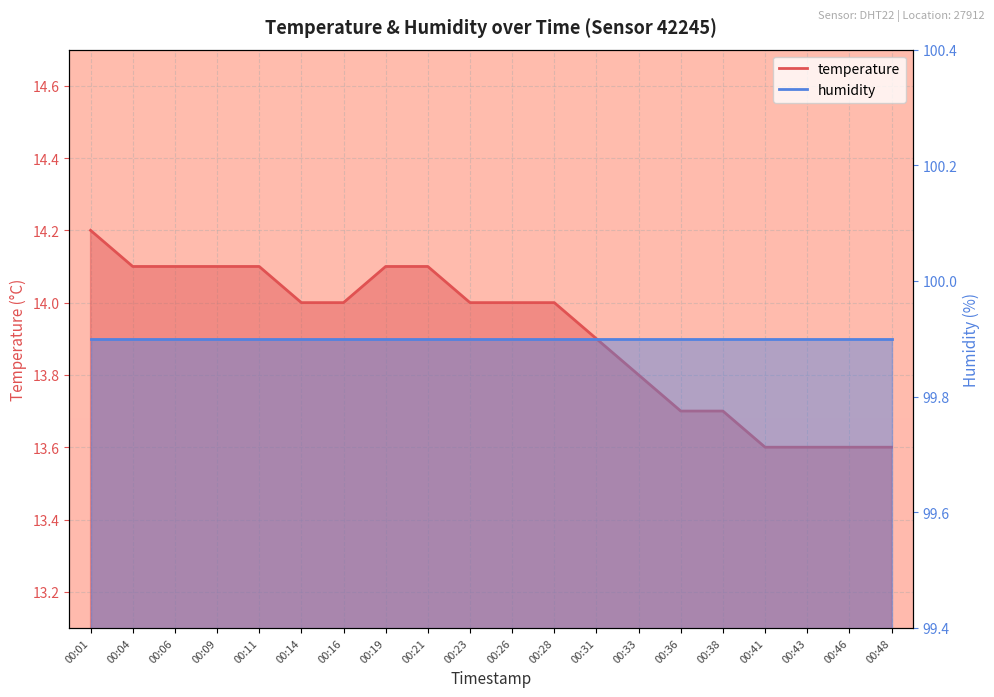

Reading left to right, extract all data points from this chart.

14.2	14.1	14.1	14.1	14.1	14.0	14.0	14.1	14.1	14.0	14.0	14.0	13.9	13.8	13.7	13.7	13.6	13.6	13.6	13.6